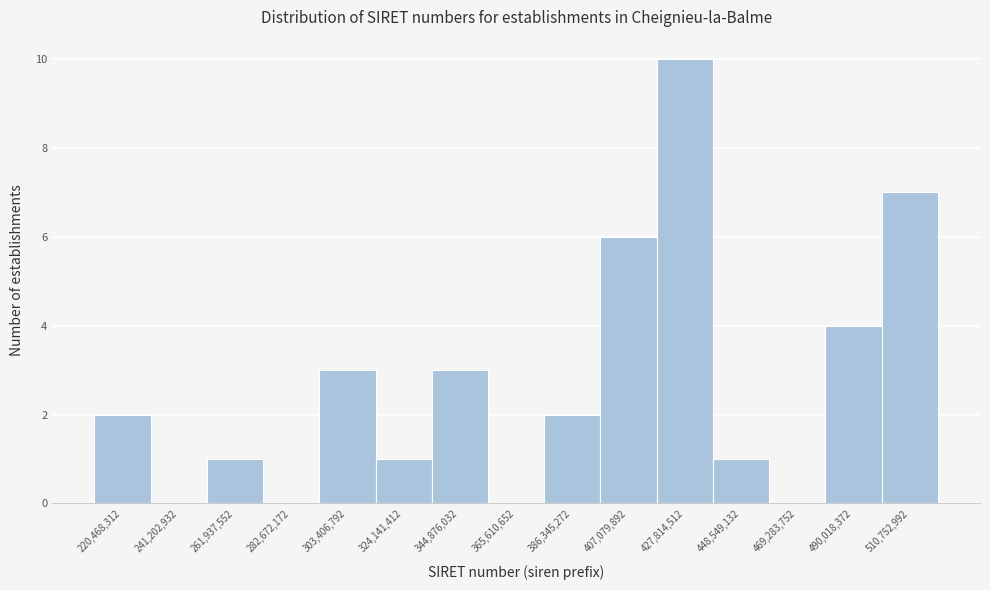

Reading left to right, transcribe this chart: for each bar, give the range it covers on the x-axis and its height. Neither the bar edges nor the heights are printed on the chart, so give them approximately, as read against the axes.

210000000 to 230000000: 2
230000000 to 250000000: 0
250000000 to 270000000: 1
270000000 to 295000000: 0
295000000 to 315000000: 3
315000000 to 335000000: 1
335000000 to 355000000: 3
355000000 to 375000000: 0
375000000 to 395000000: 2
395000000 to 415000000: 6
415000000 to 440000000: 10
440000000 to 460000000: 1
460000000 to 480000000: 0
480000000 to 500000000: 4
500000000 to 520000000: 7